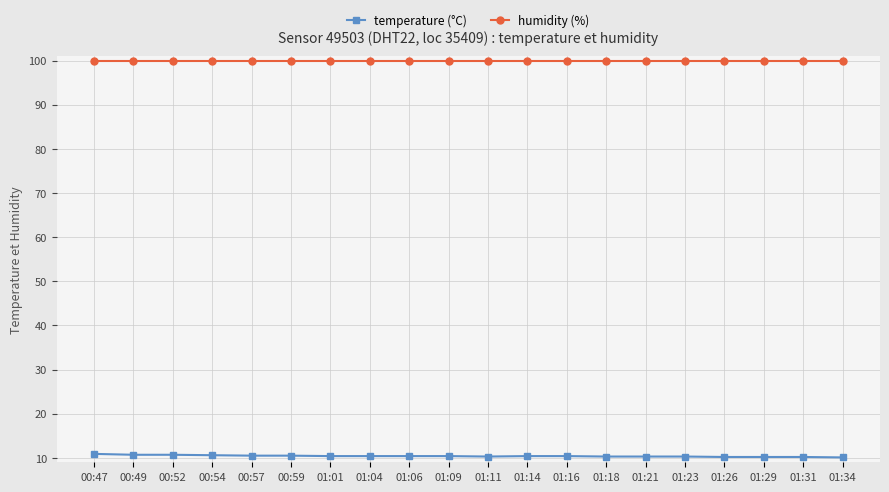

Is it true that temperature (°C) equals 10.2 at 01:31?

True